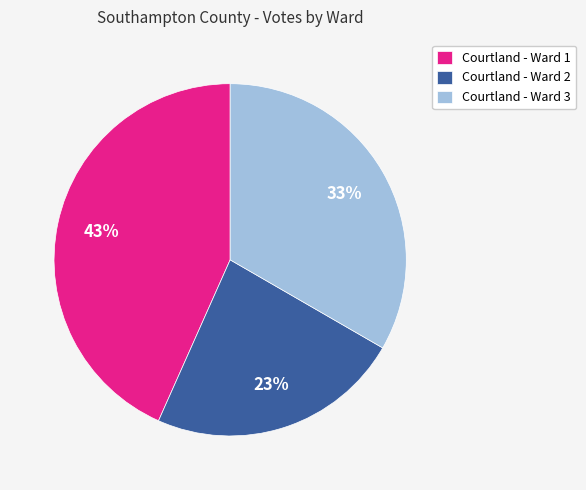

What percentage is the Courtland - Ward 3 slice, to the nearest percent?

33%